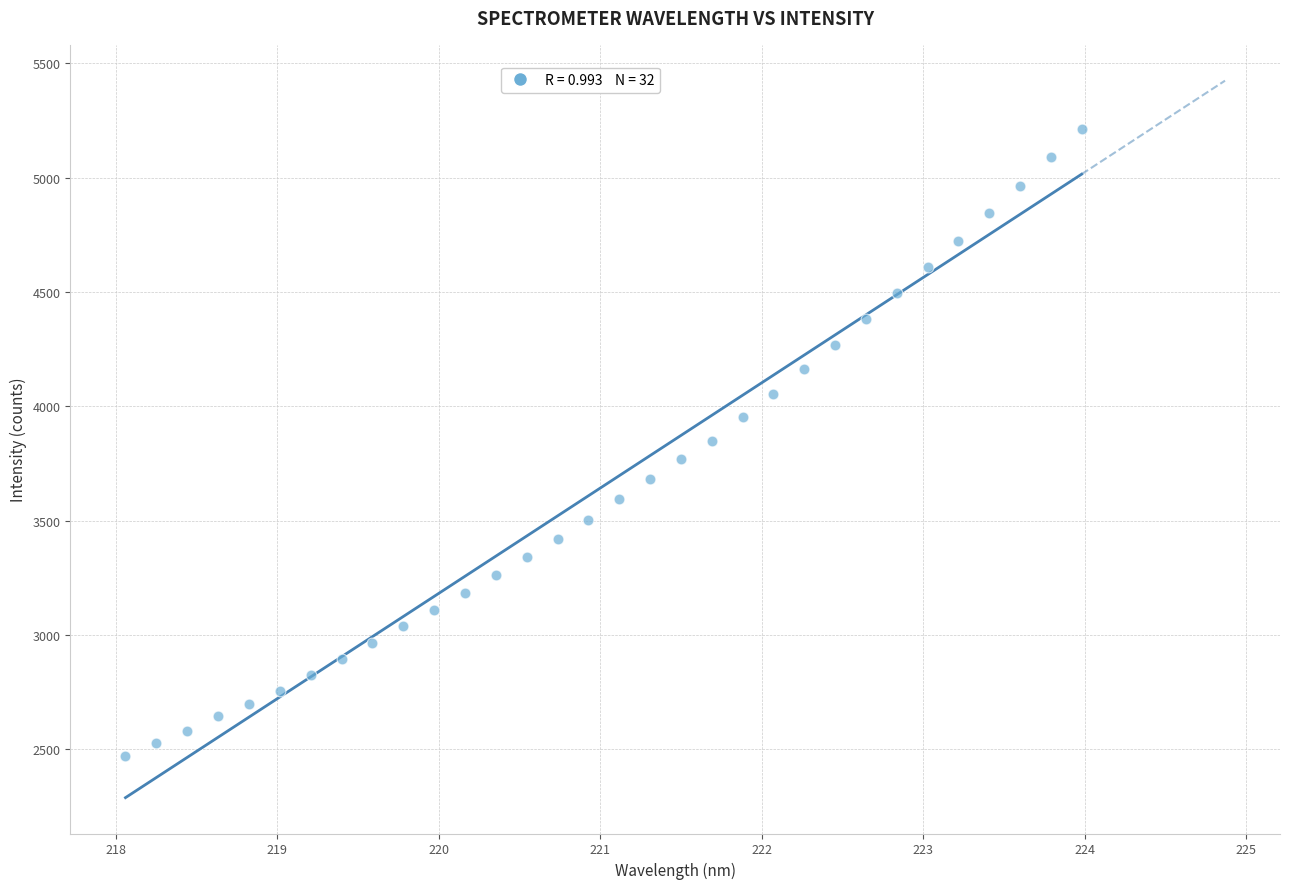

What is the range of X values (max minus min)?

5.9